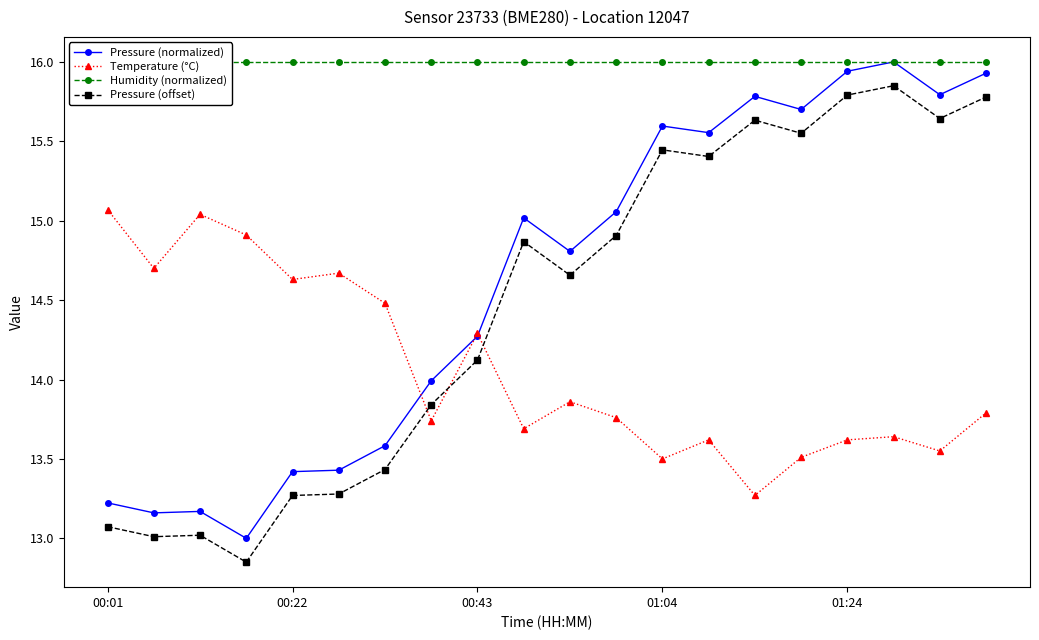

True or false: Pressure (normalized) and Pressure (offset) intersect in this chart.

False